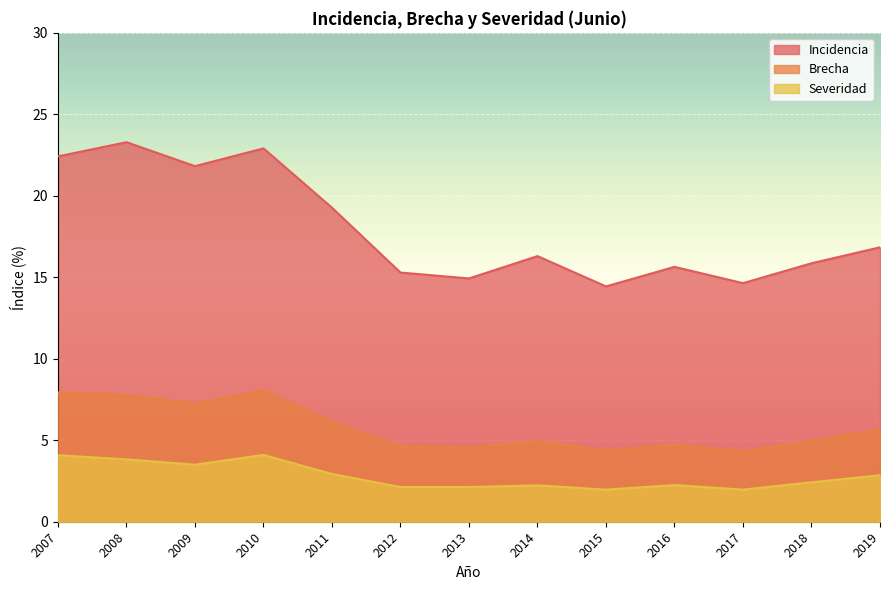

What is the value of the Incidencia point at the 6th from the left?

15.3